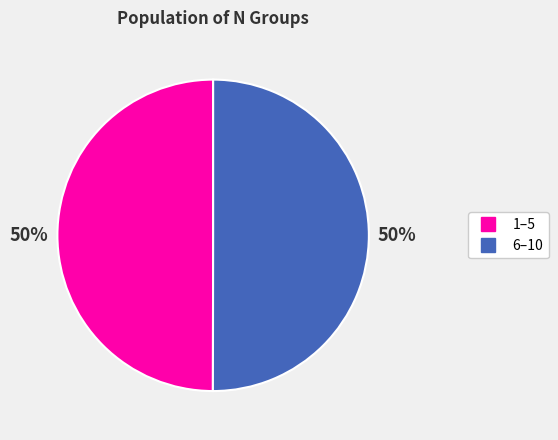

To the nearest percent, what is the average slice percentage?

50%